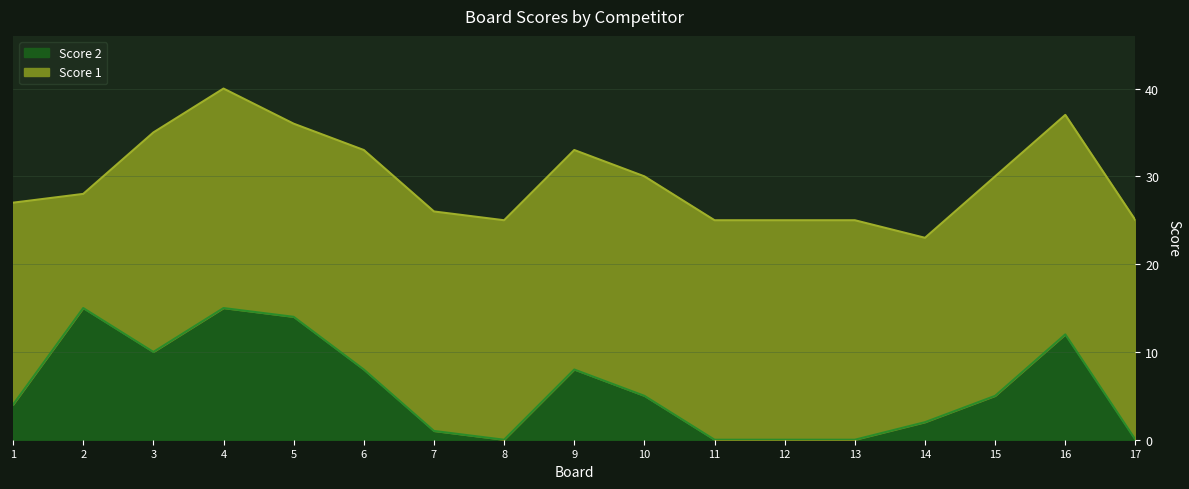

What is the maximum value shown in the chart?

15